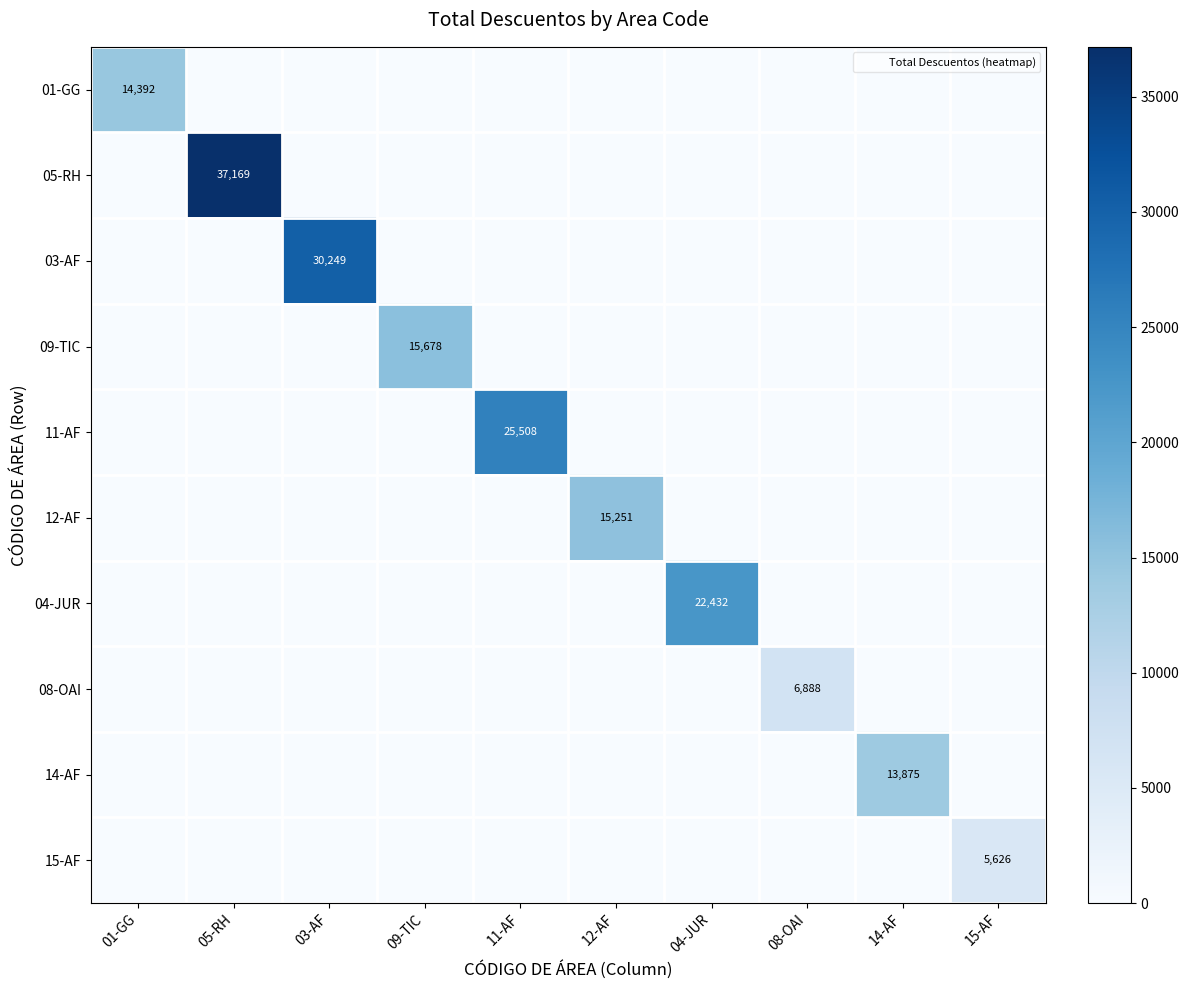

What is the sum of all 15-AF values?

5625.9